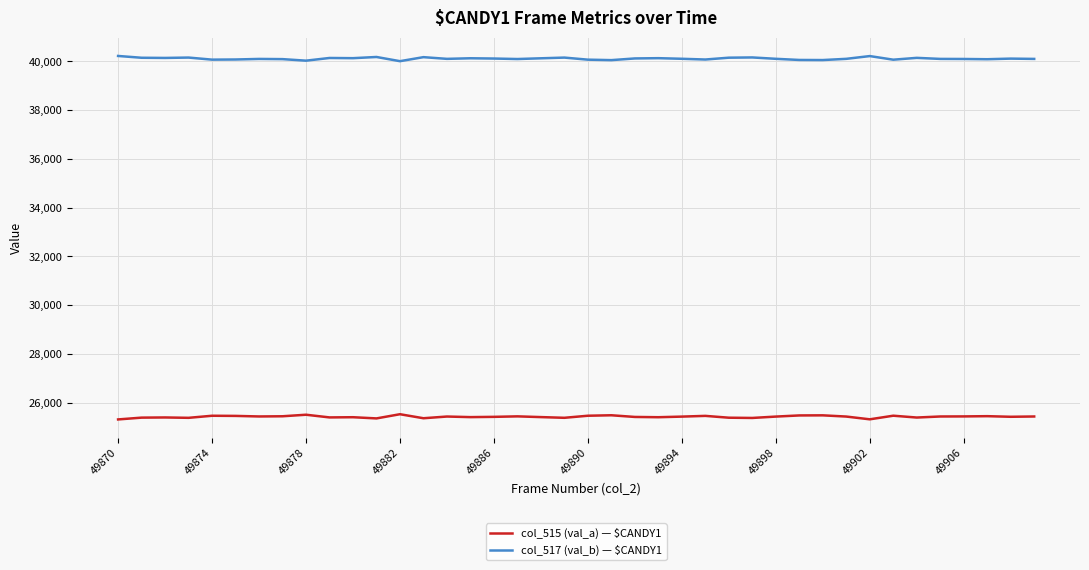

What is the highest value of the col_515 (val_a) — $CANDY1 series?

25527